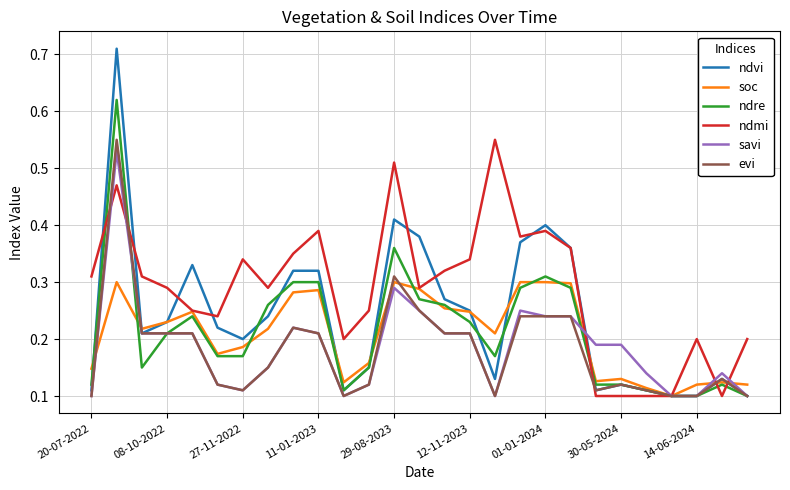

Which series has the largest range (max minus min)?

ndvi